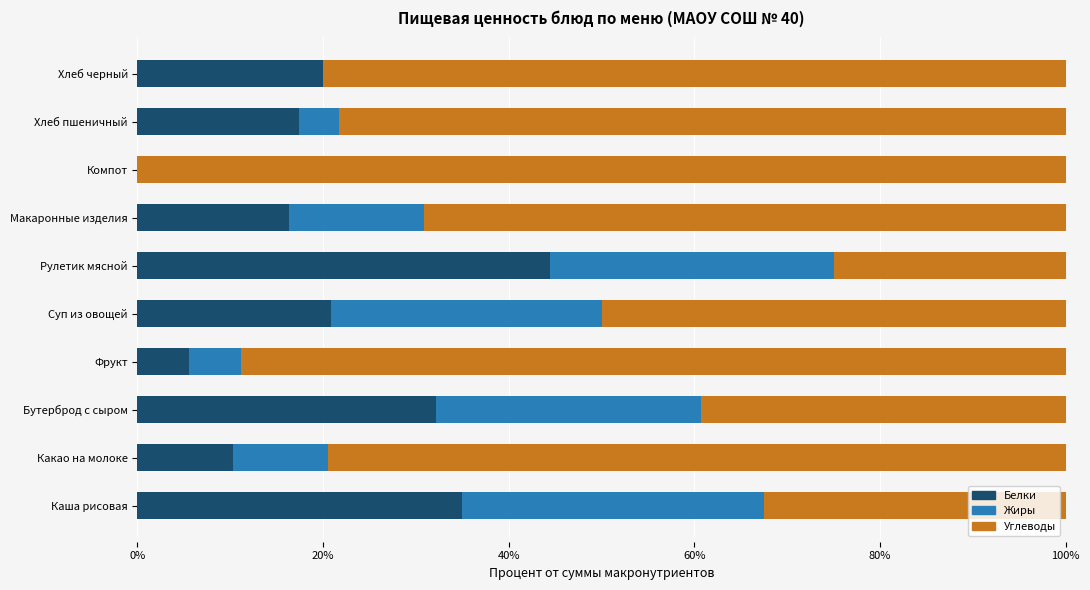

At which label does Белки reach its peak?

Рулетик мясной